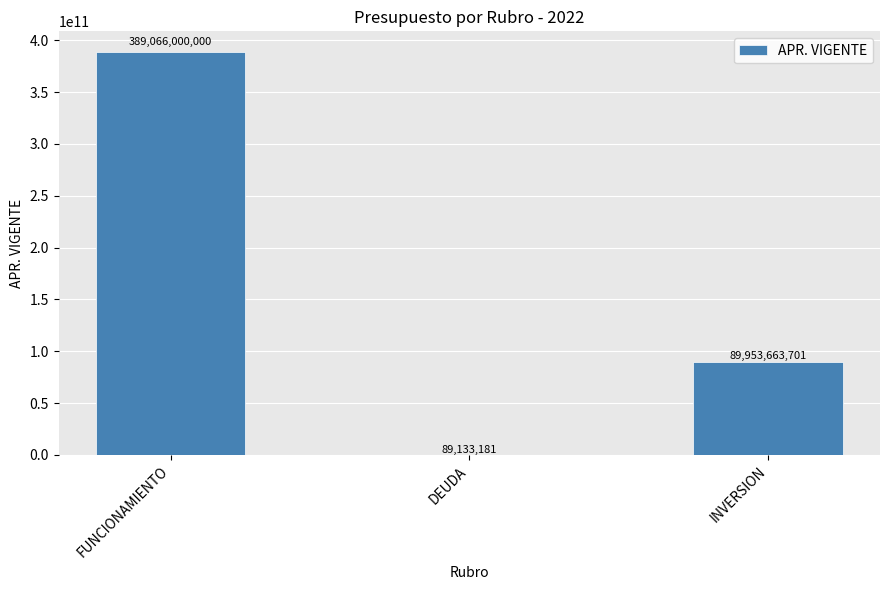

What is the greatest value displayed?

389066000000